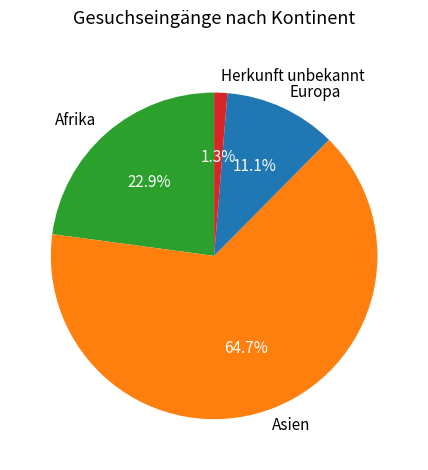

What percentage is the Asien slice, to the nearest percent?

65%